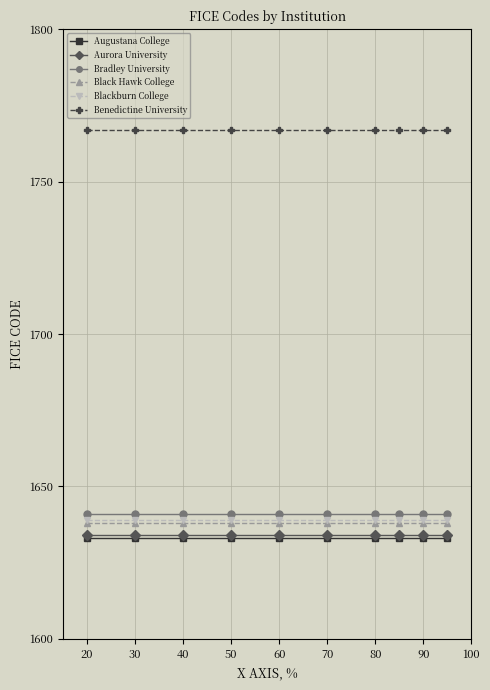

What is the highest value of the Aurora University series?

1634